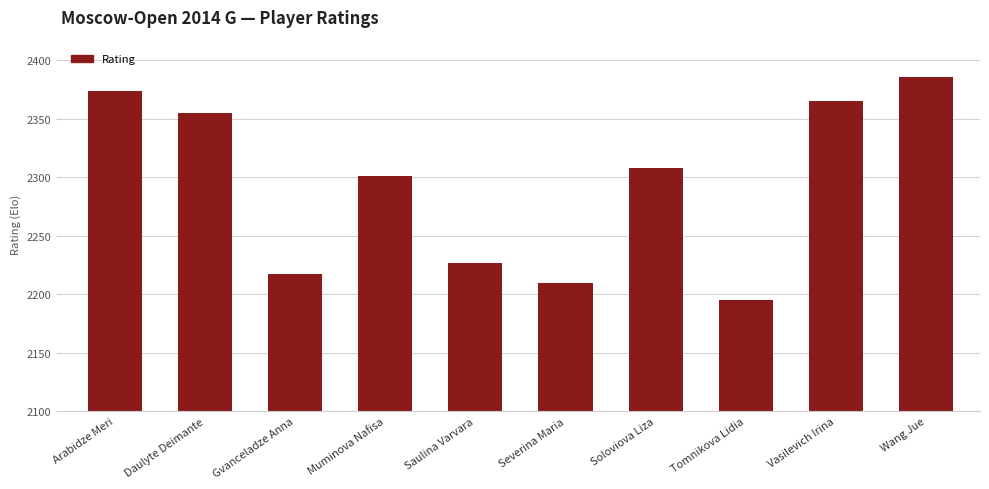

Which label corresponds to the largest value in the chart?

Wang Jue